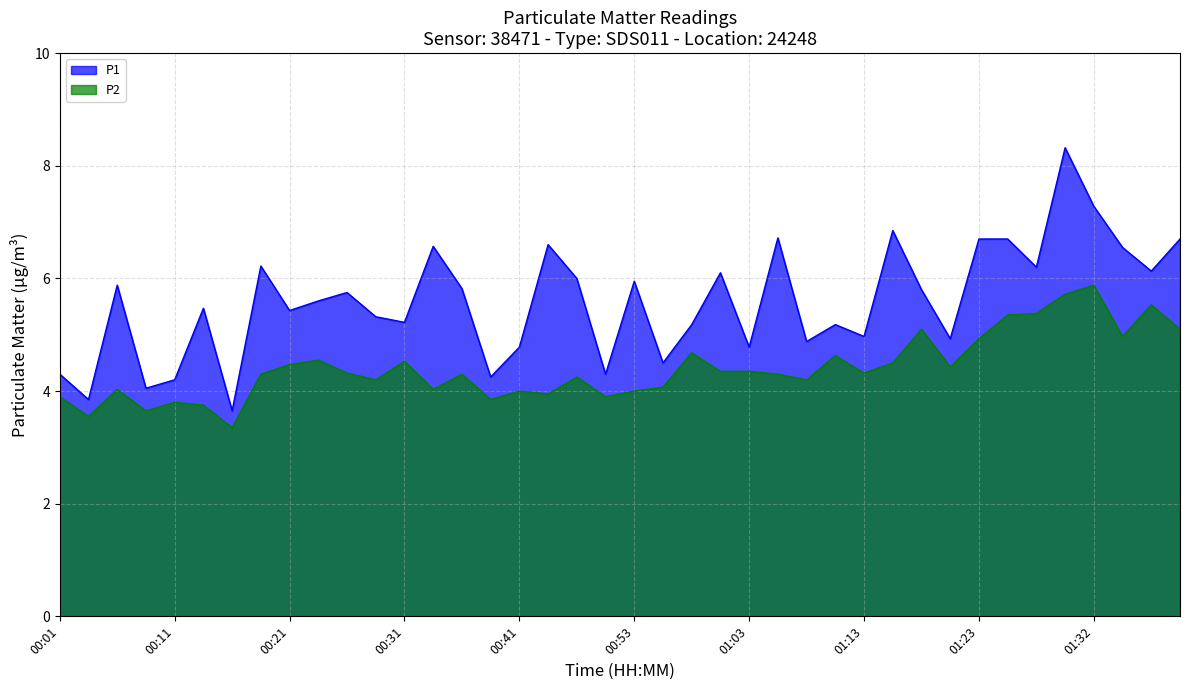

What is the highest value of the P2 series?

5.9